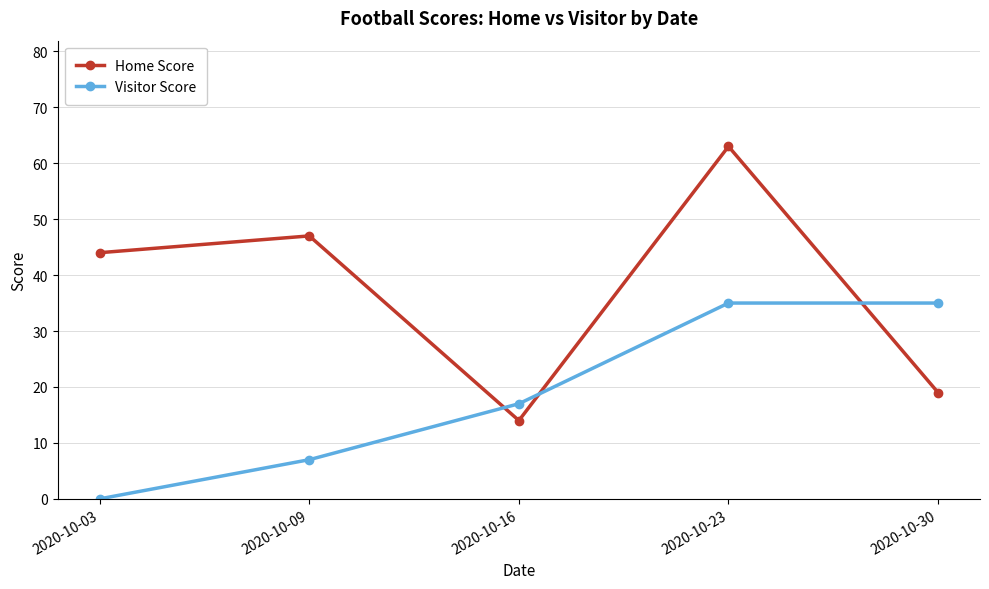

What is the difference between the second highest and second lowest values in the Visitor Score series?

28